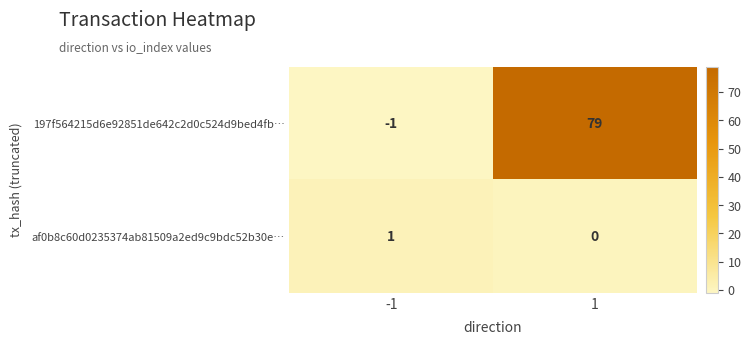

What is the average value of the 197f564215d6e92851de642c2d0c524d9bed4fb… series?

39